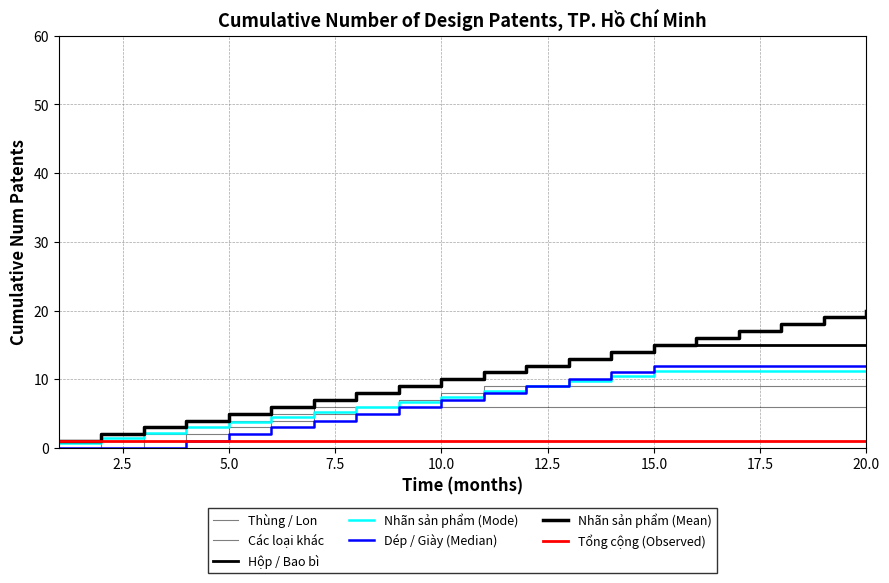

Is this an area chart (filled region under the line)?

No